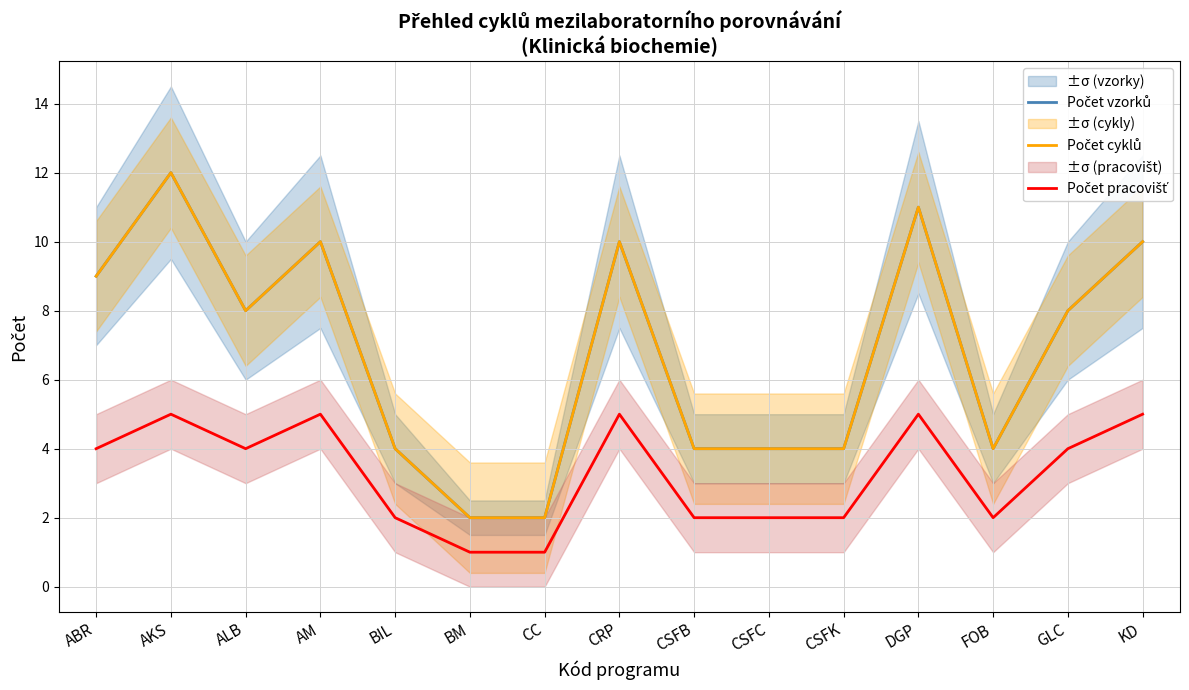

What is the average value of the Počet pracovišť series?

3